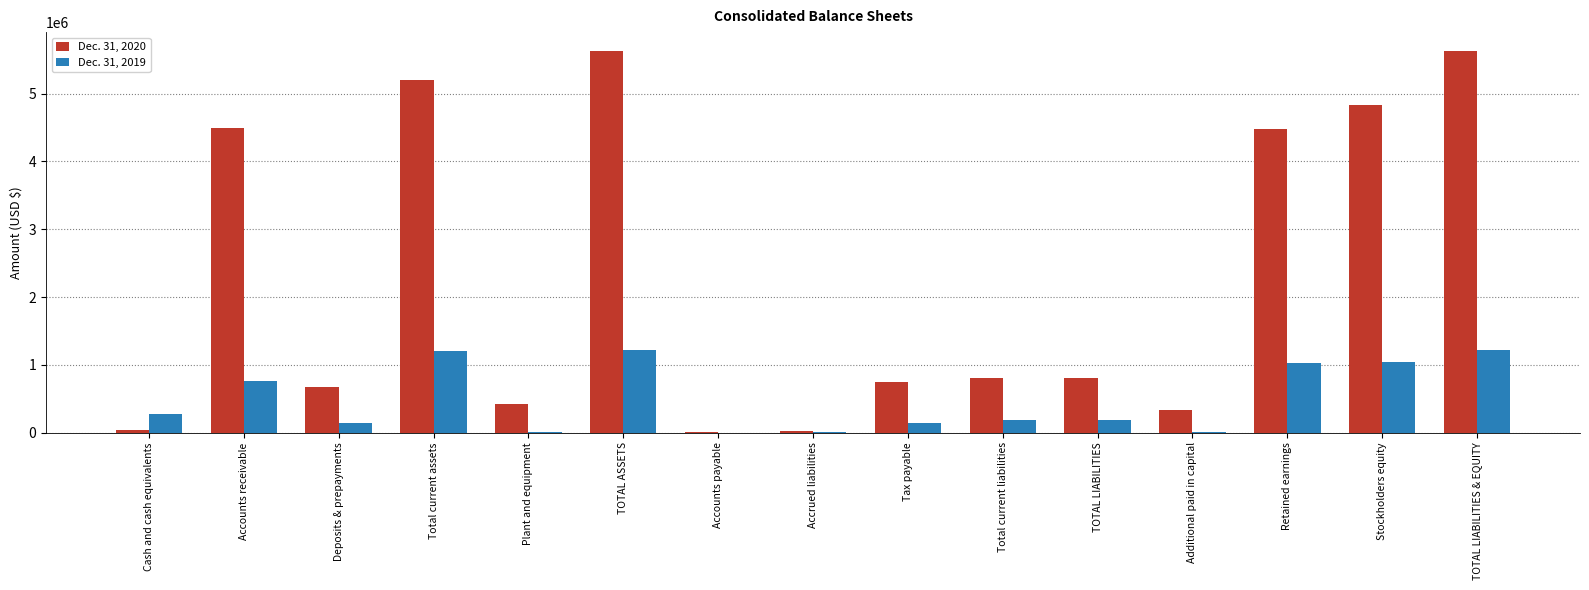

What is the spread (max minus min) of values at Tax payable?

603758